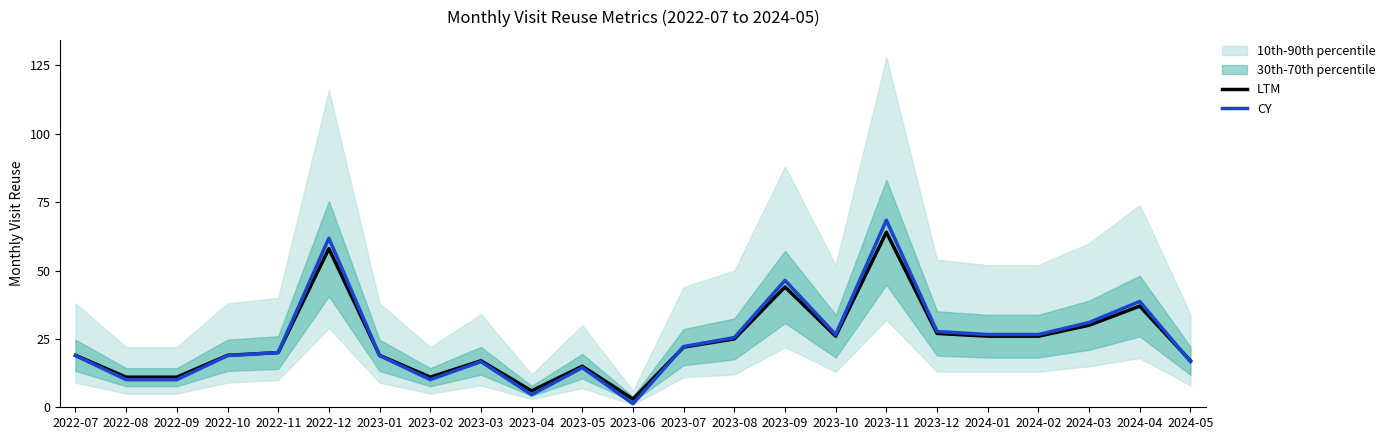

True or false: CY has a value of 14.5 at 2023-05.

True